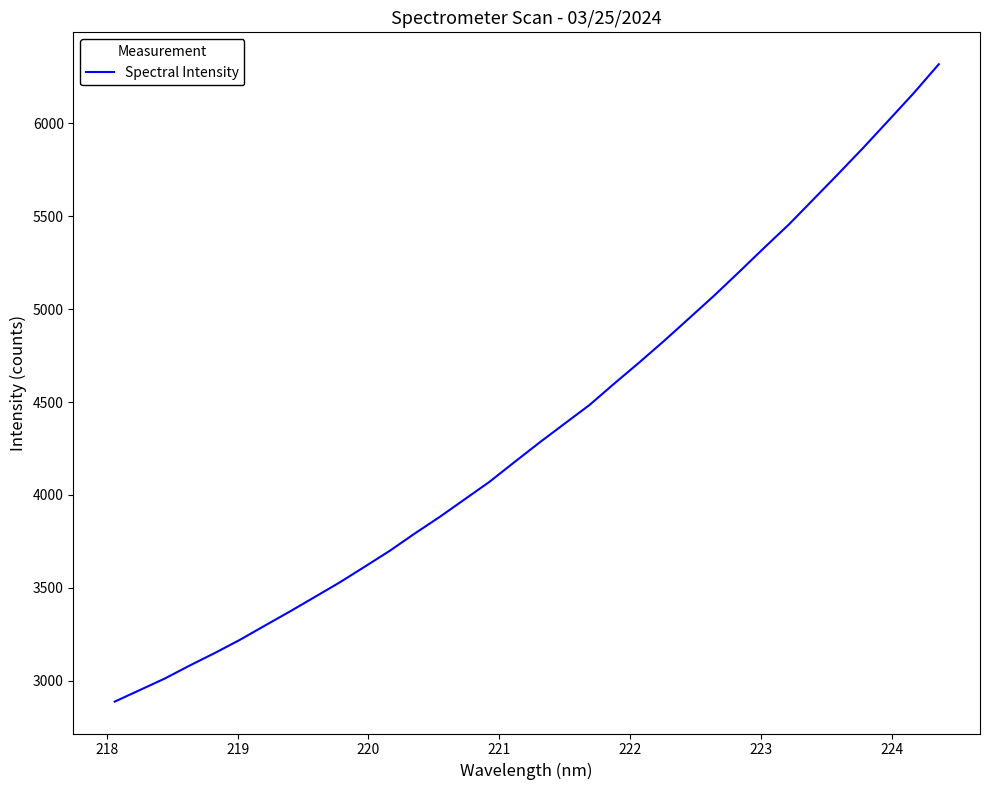

What is the maximum value shown in the chart?

6318.6